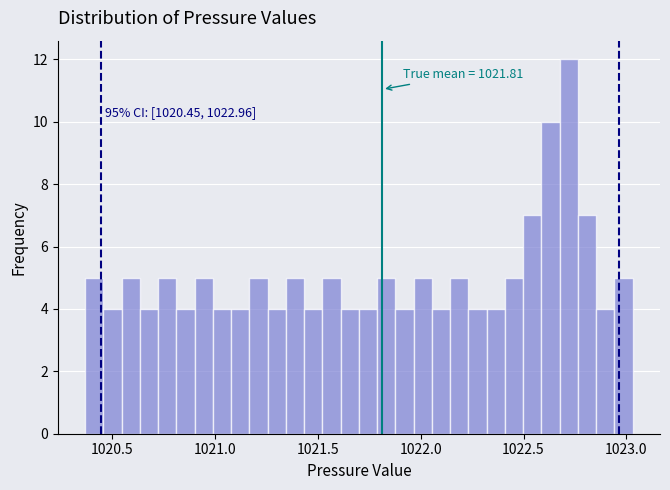

Around what value on the x-axis is the tallest bar? Give the approximate position of its centre, as read against the axis.

1022.70